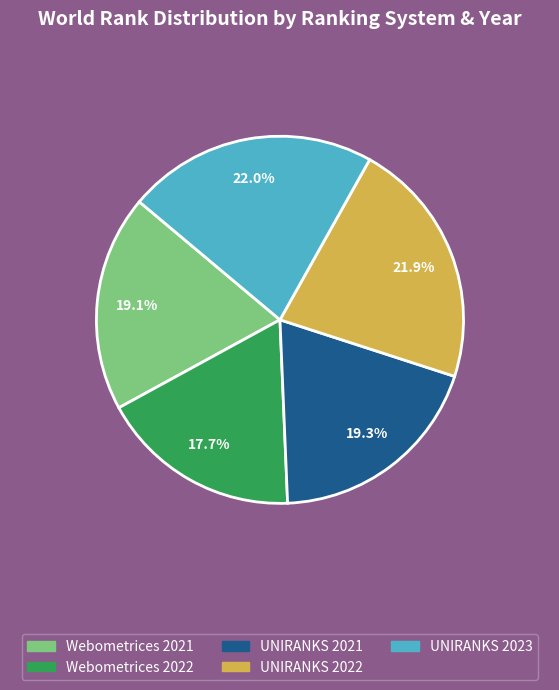

Which slice is the smallest?

Webometrices 2022